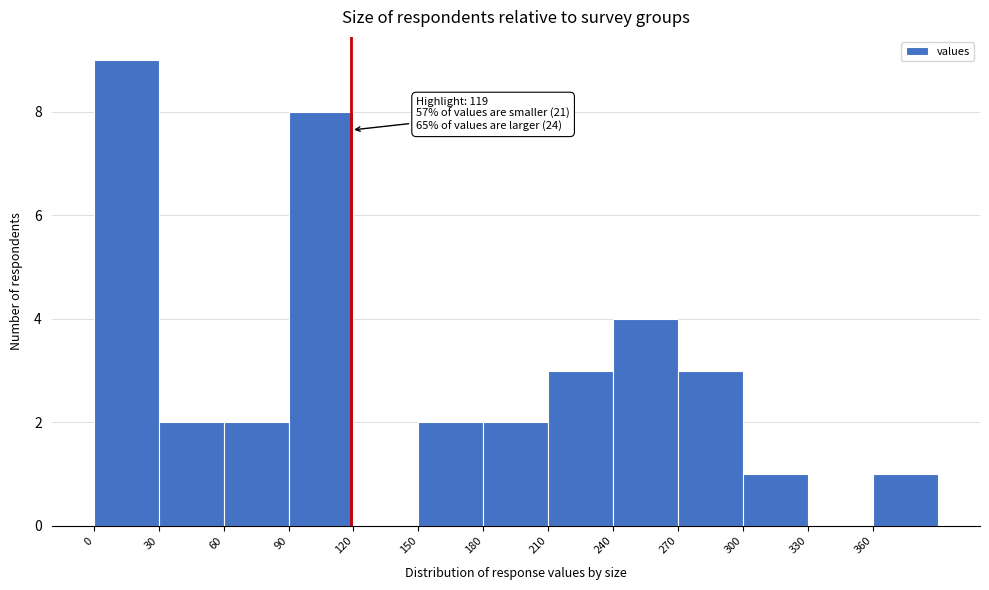

Which range on the x-axis has the tallest bar?

0 to 30